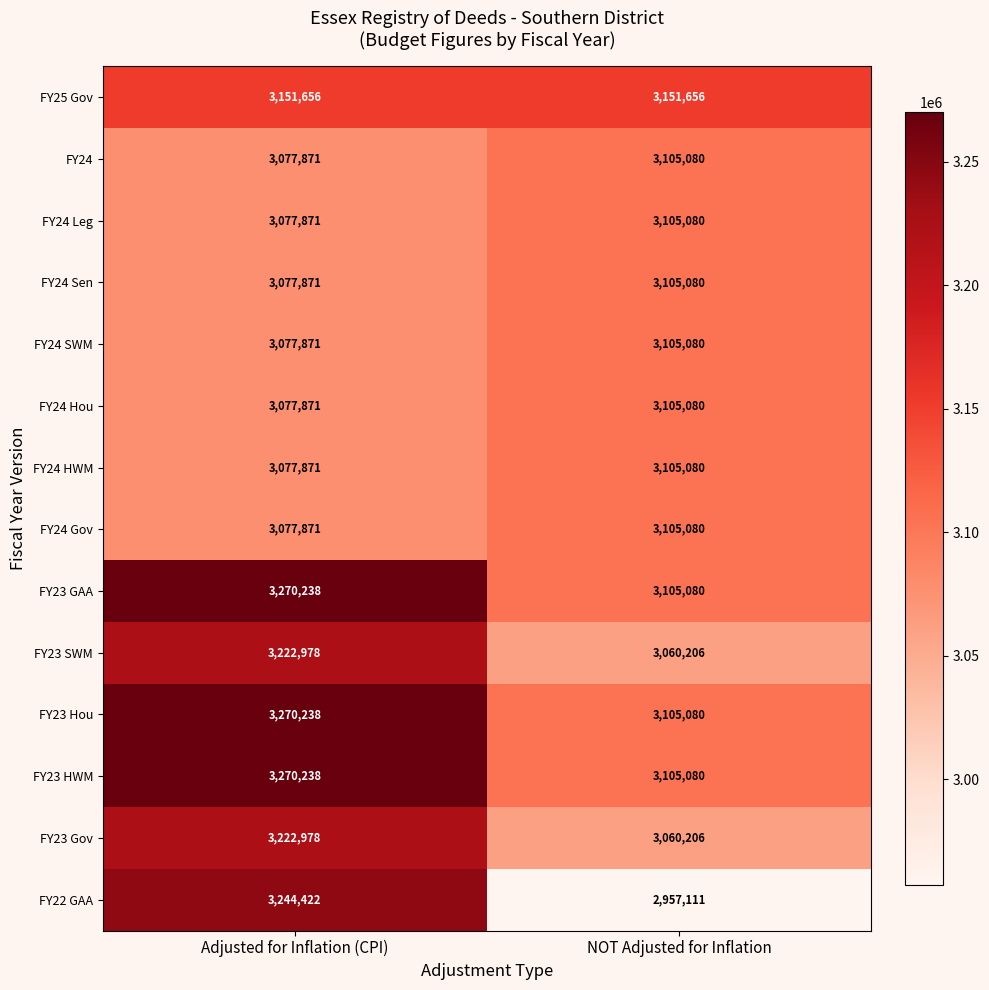

What value does the FY24 Leg series have at NOT Adjusted for Inflation, to the nearest 100?

3105100